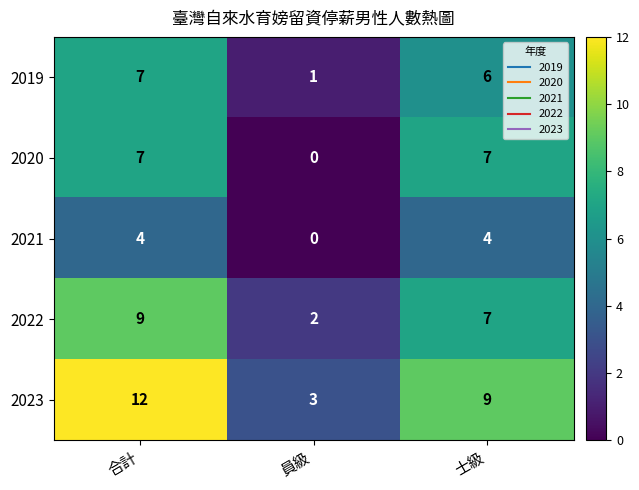

Reading left to right, transcribe all the data shown in this chart.

2019: 7	1	6
2020: 7	0	7
2021: 4	0	4
2022: 9	2	7
2023: 12	3	9